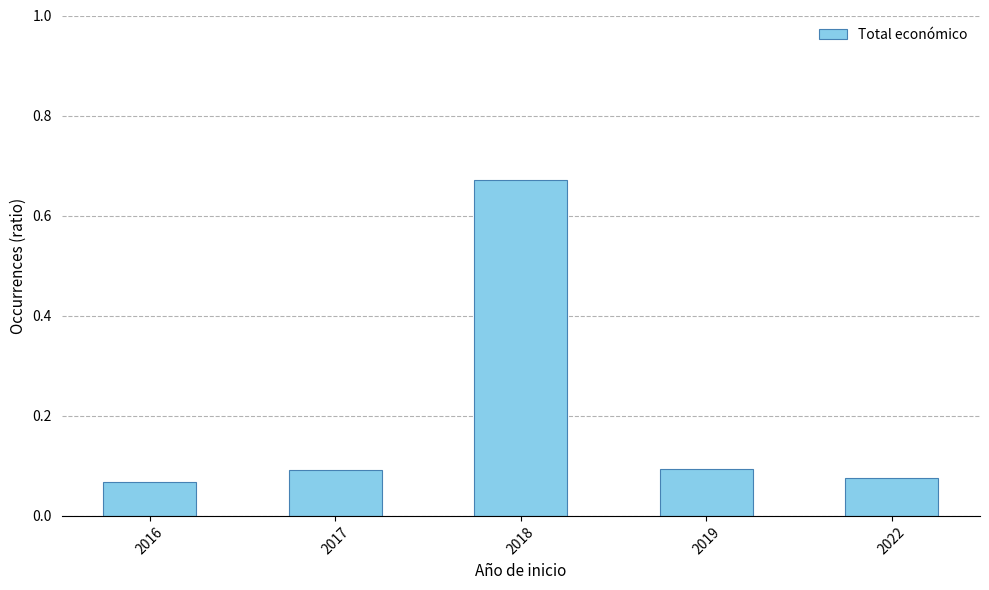

What is the difference between the values at 2018 and 2019?

0.6